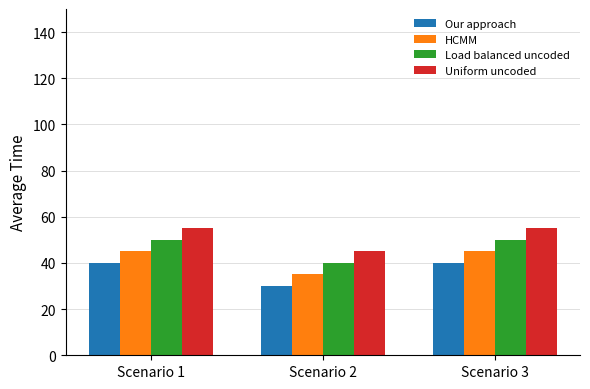

What is the value of the HCMM bar at the 1st from the left?

45